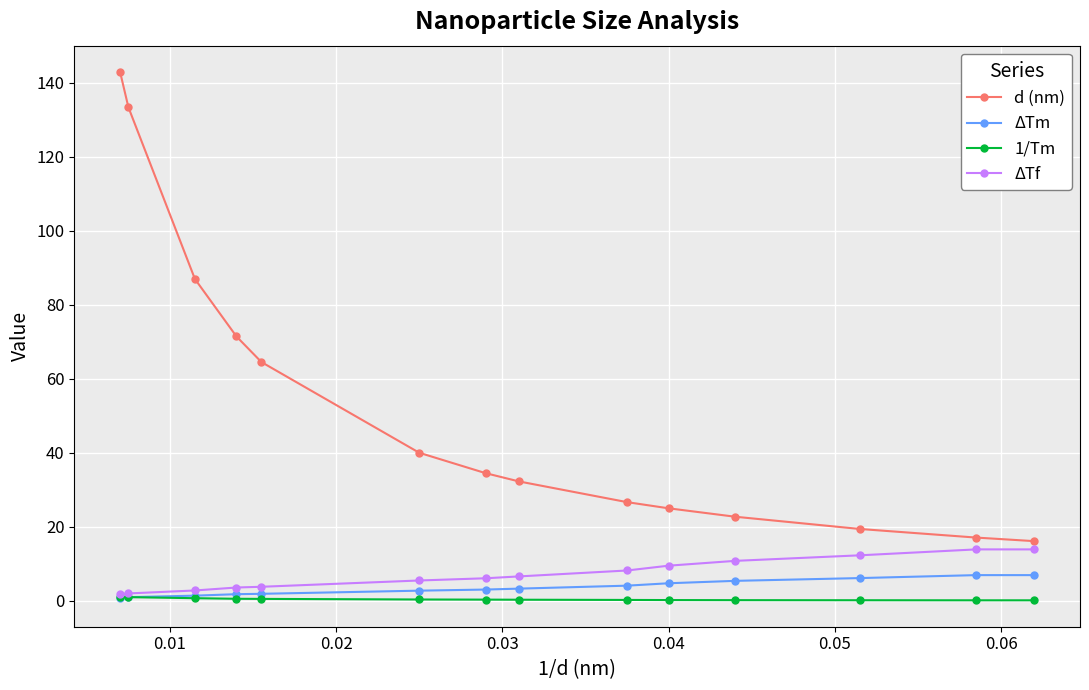

How many series are shown in this chart?

4